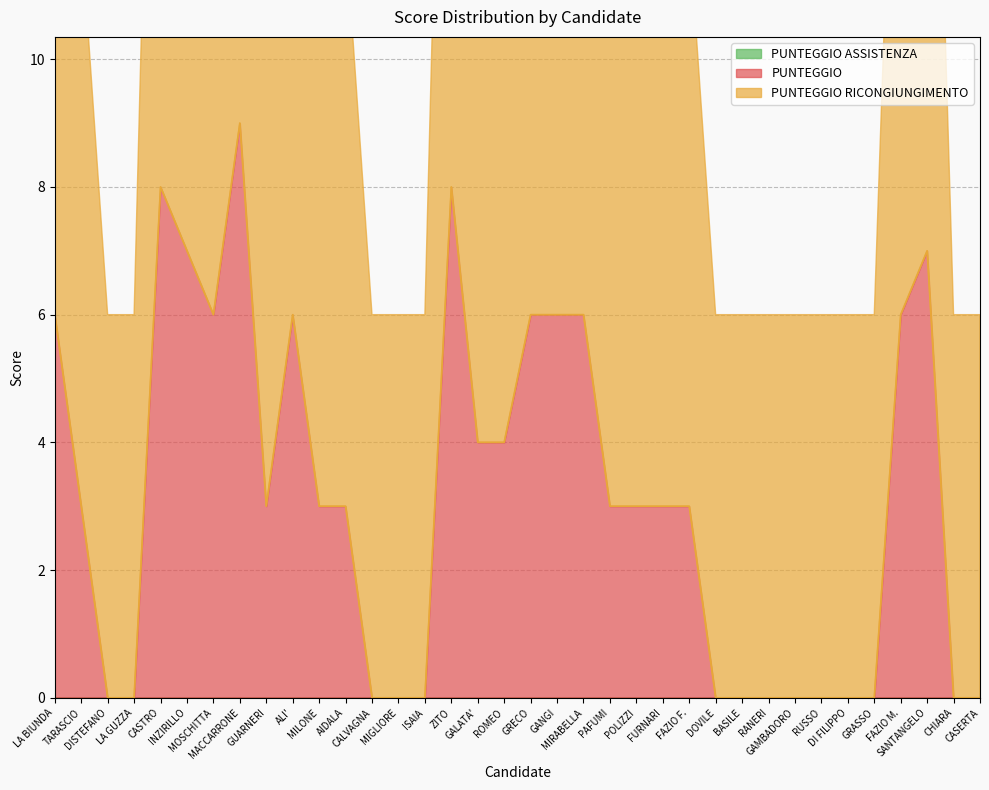

Rank the series at GANGI from highest to lowest value.

PUNTEGGIO RICONGIUNGIMENTO, PUNTEGGIO, PUNTEGGIO ASSISTENZA